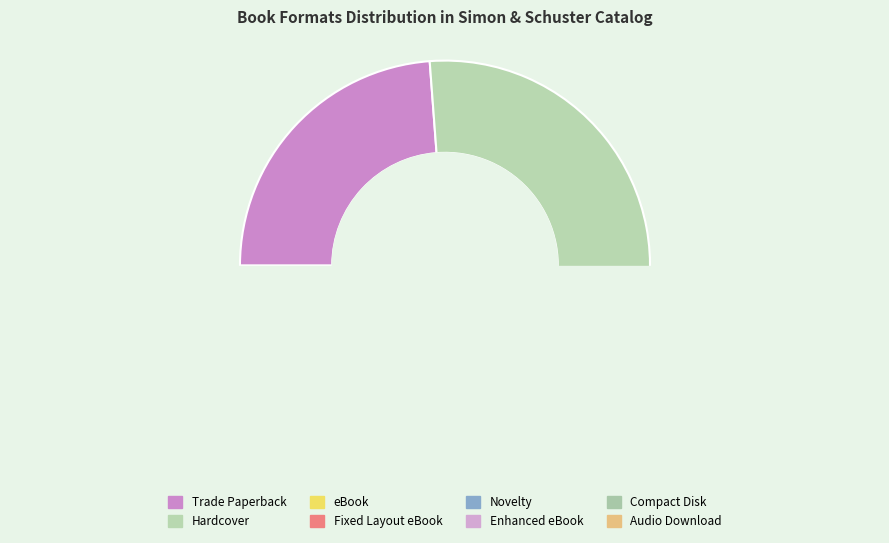

How many slices are in this pie chart?

8